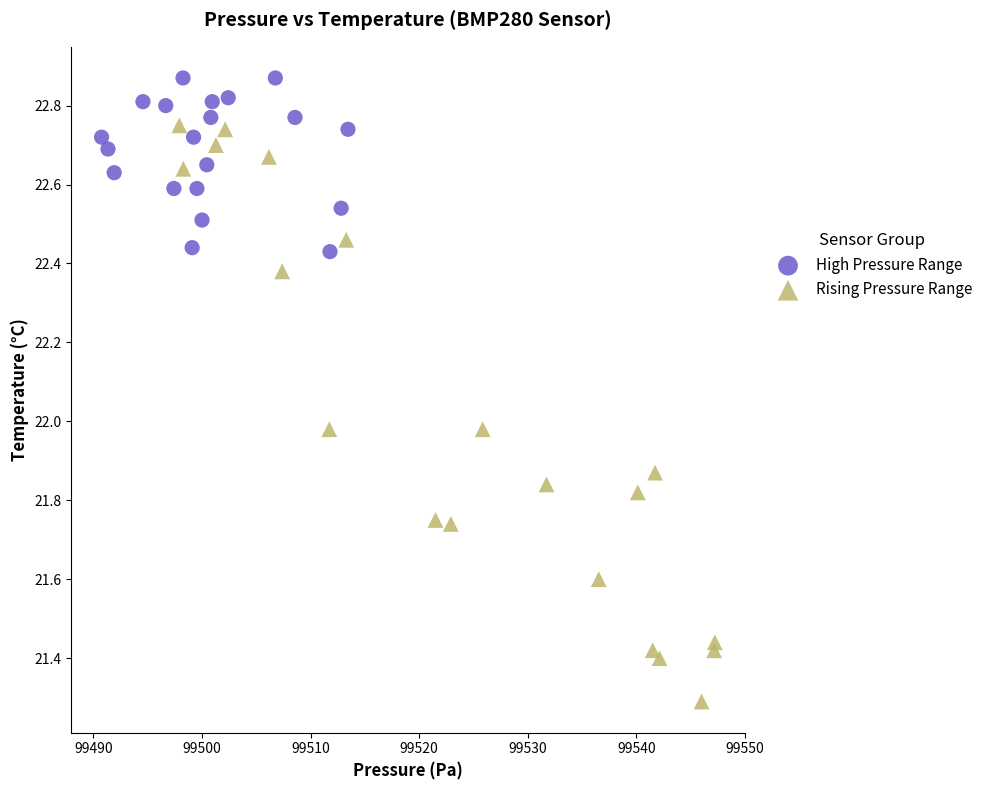

Which series has the largest Y range (max minus min)?

Rising Pressure Range